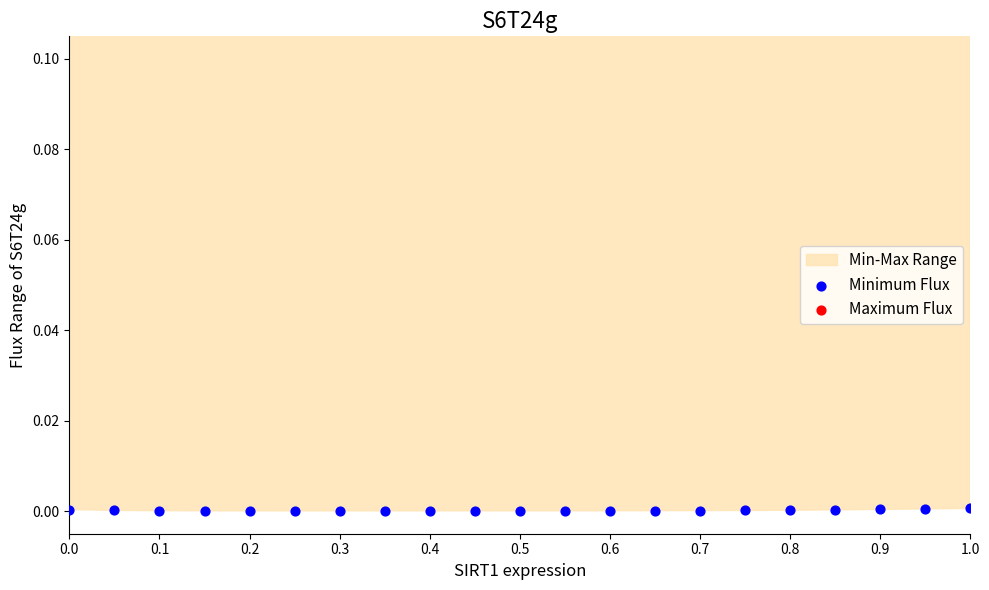

Is the value of Minimum Flux at 0.1 greater than the value of Maximum Flux at 18?

No